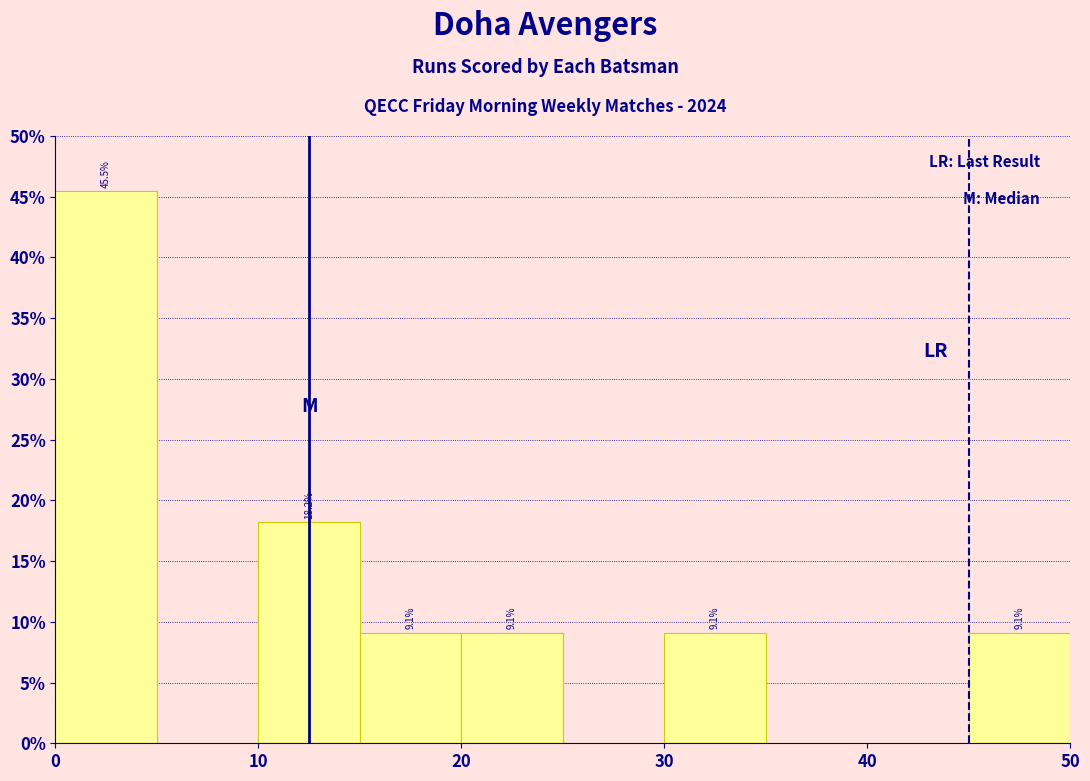

Which range on the x-axis has the tallest bar?

0 to 5